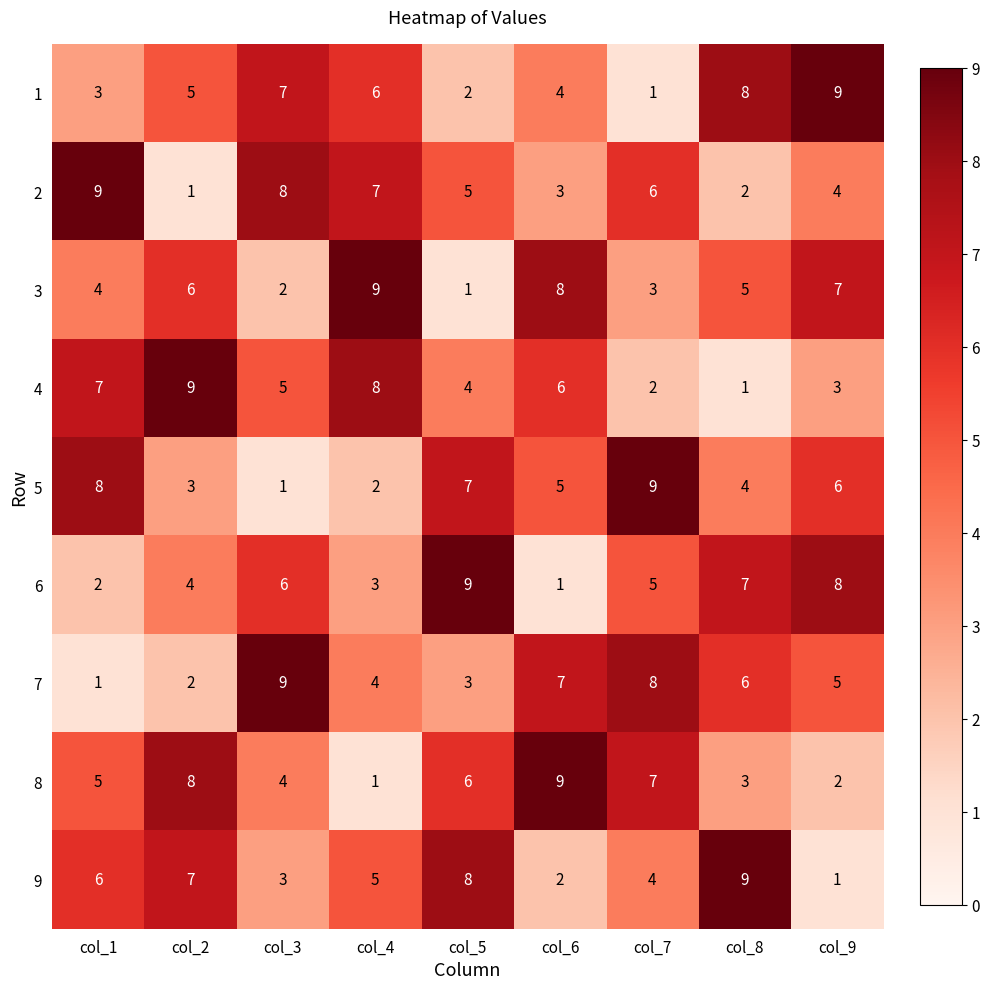

The 3 series shows 12 at col_6. True or false?

False